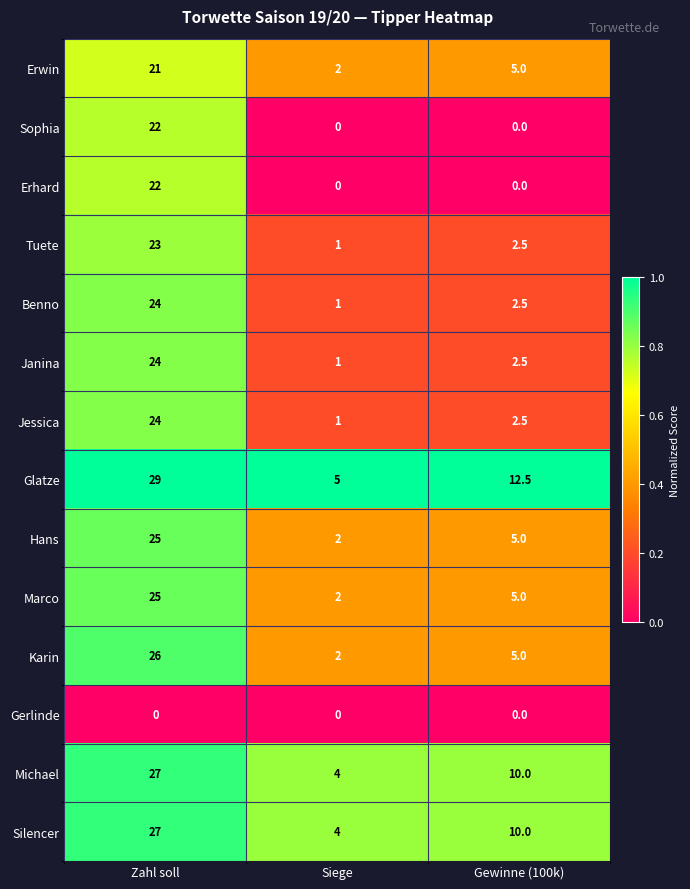

What is the sum of the Erhard values at Siege and Zahl soll?

22.0